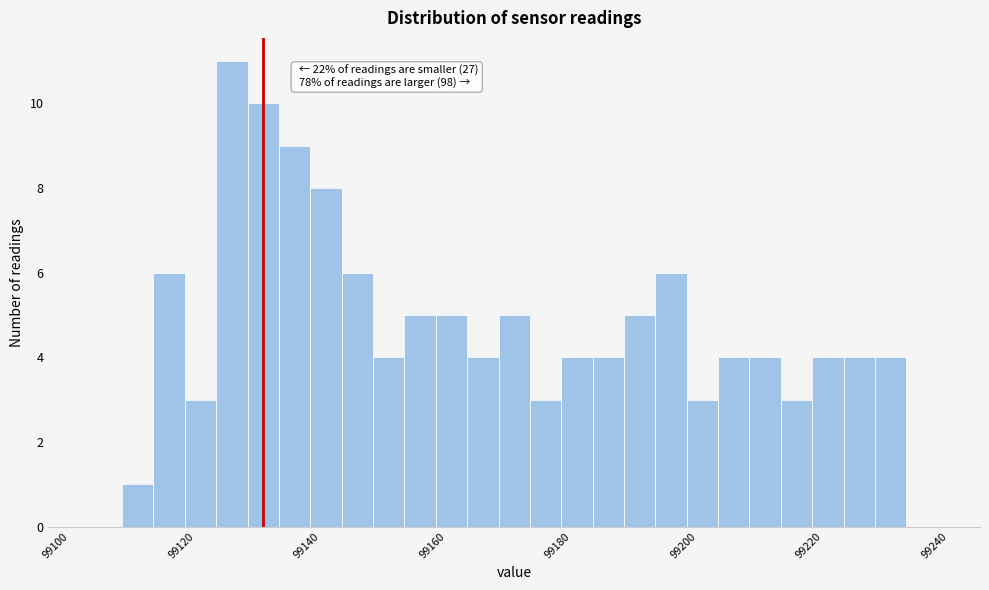

Around what value on the x-axis is the tallest bar? Give the approximate position of its centre, as read against the axis.

99128